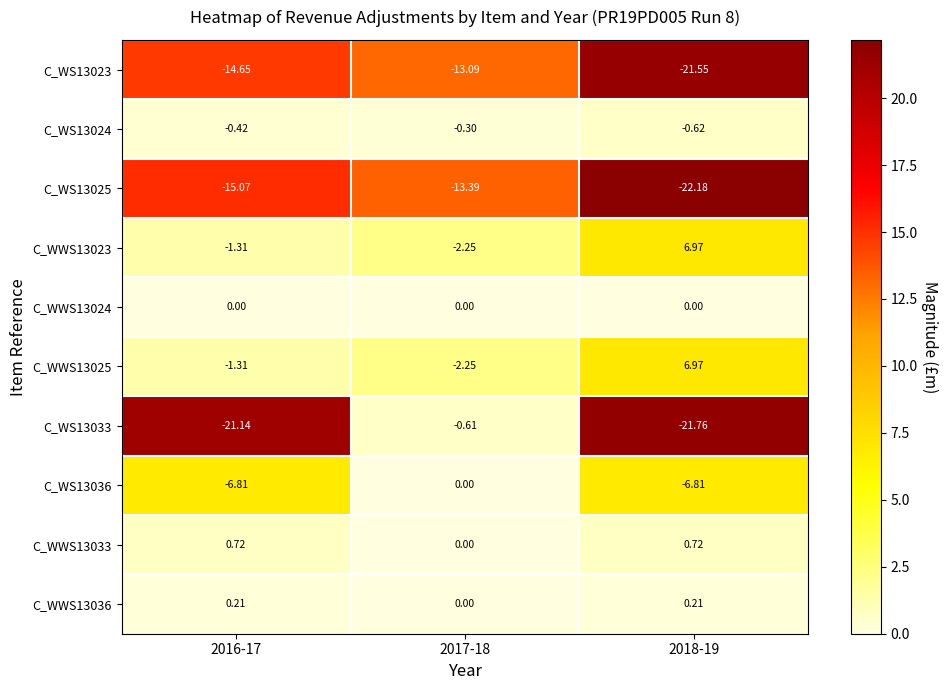

How many data points does each series have?

3